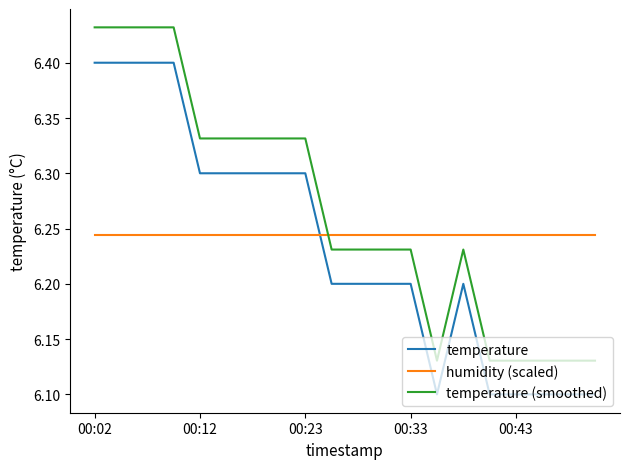

Which series has the largest range (max minus min)?

temperature (smoothed)